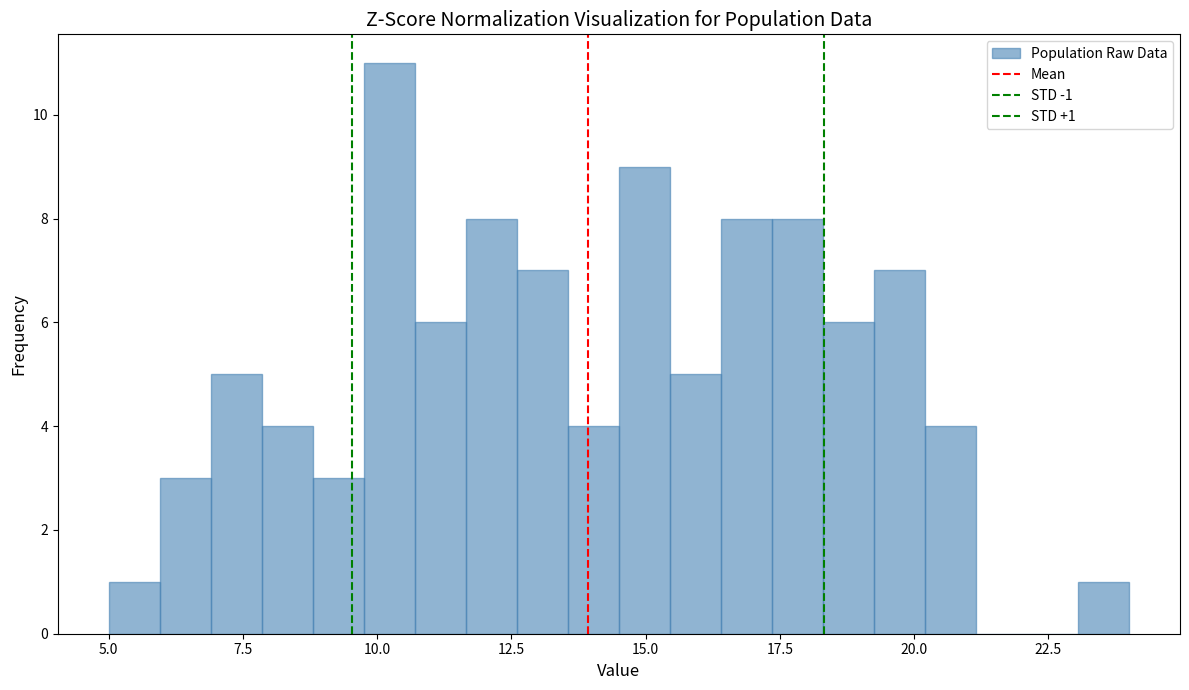

Read against the x-axis, roughly where is the centre of the tallest bar?

10.0